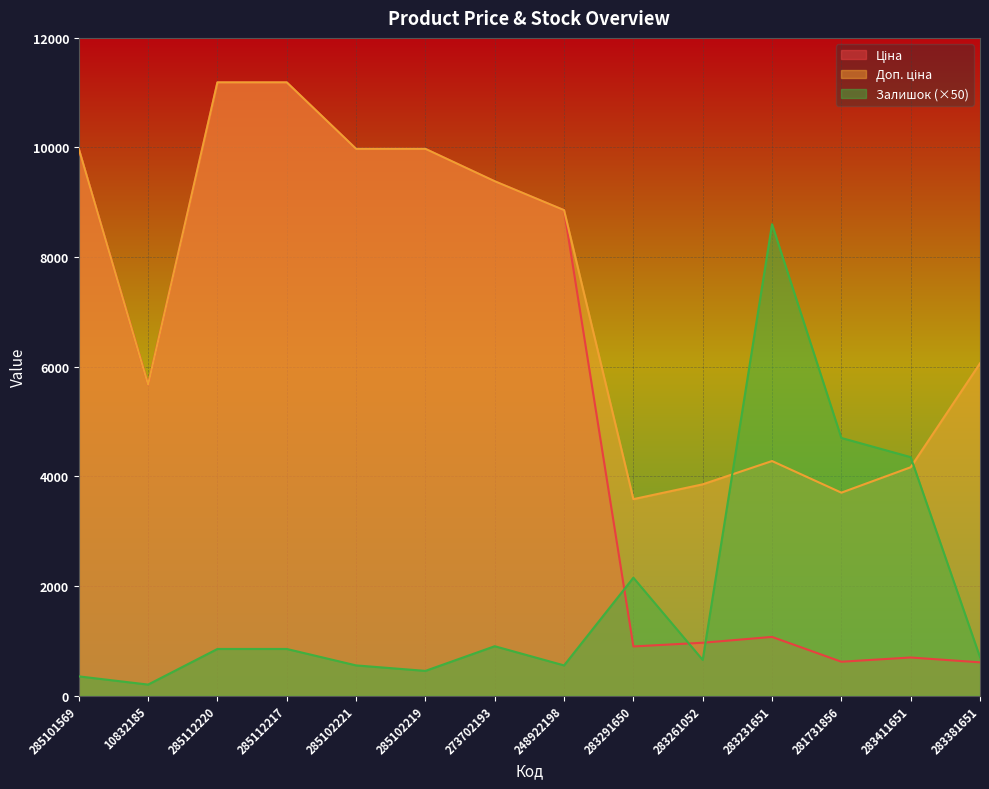

Reading left to right, what are all the values shown in this chart?

Ціна: 9975.0	5673.8	11188.2	11188.2	9975.0	9975.0	9384.0	8856.7	895.9	963.5	1069.8	617.0	694.3	606.1
Доп. ціна: 9975.0	5673.8	11188.2	11188.2	9975.0	9975.0	9384.0	8856.7	3583.6	3854.0	4279.1	3701.9	4165.6	6061.2
Залишок: 350.0	200.0	850.0	850.0	550.0	450.0	900.0	550.0	2150.0	650.0	8600.0	4700.0	4350.0	700.0